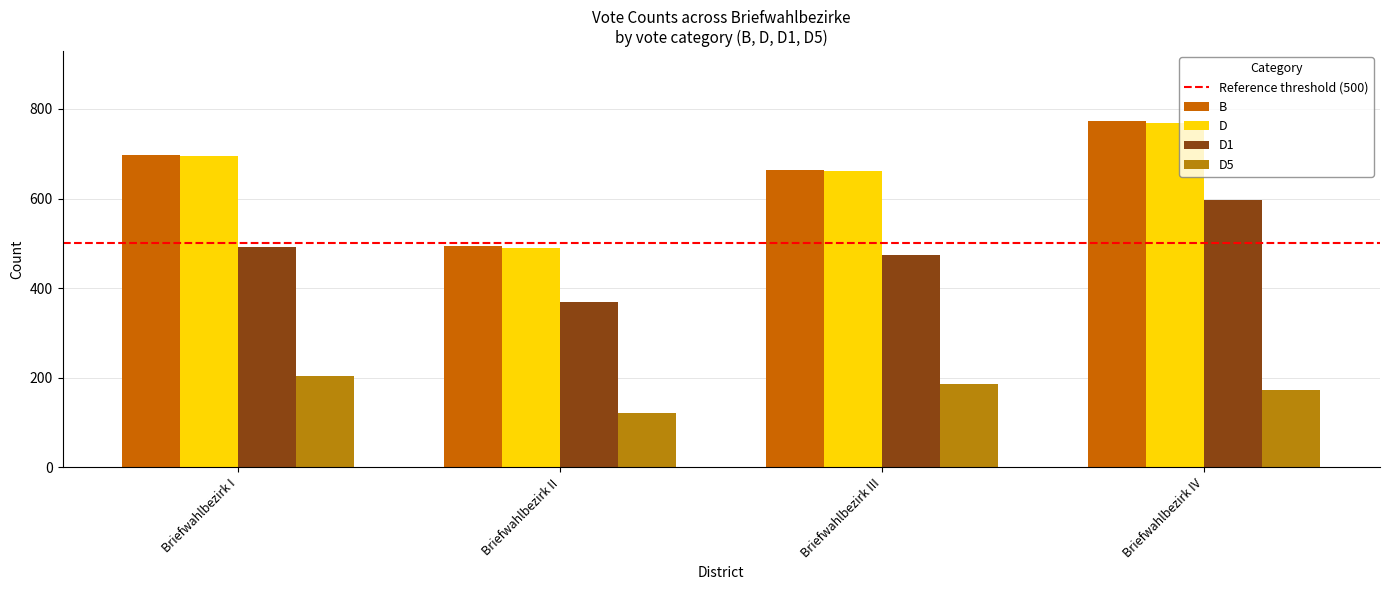

At which label does B reach its minimum?

Briefwahlbezirk II